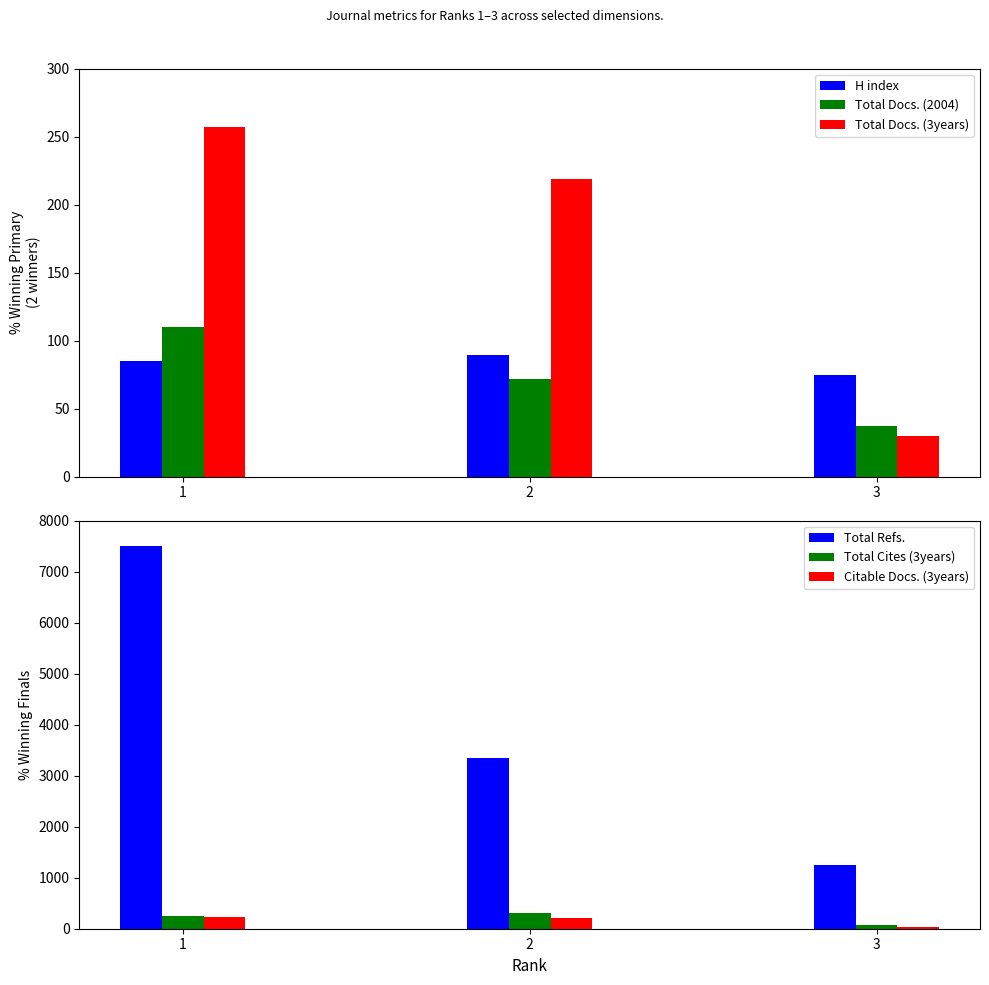

What is the total value across all series at 2?

4241